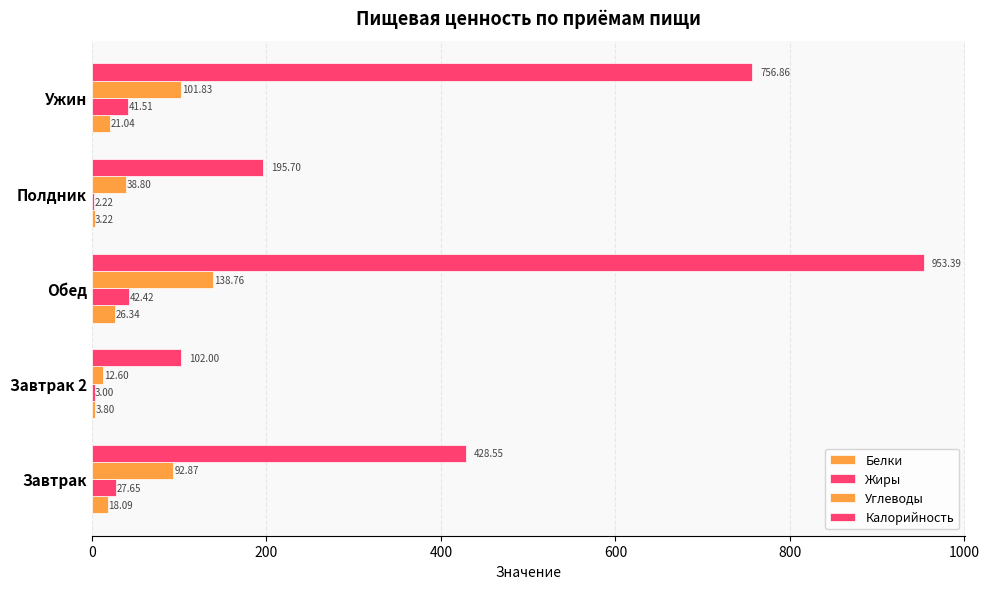

Which series has the largest total across all categories?

Калорийность